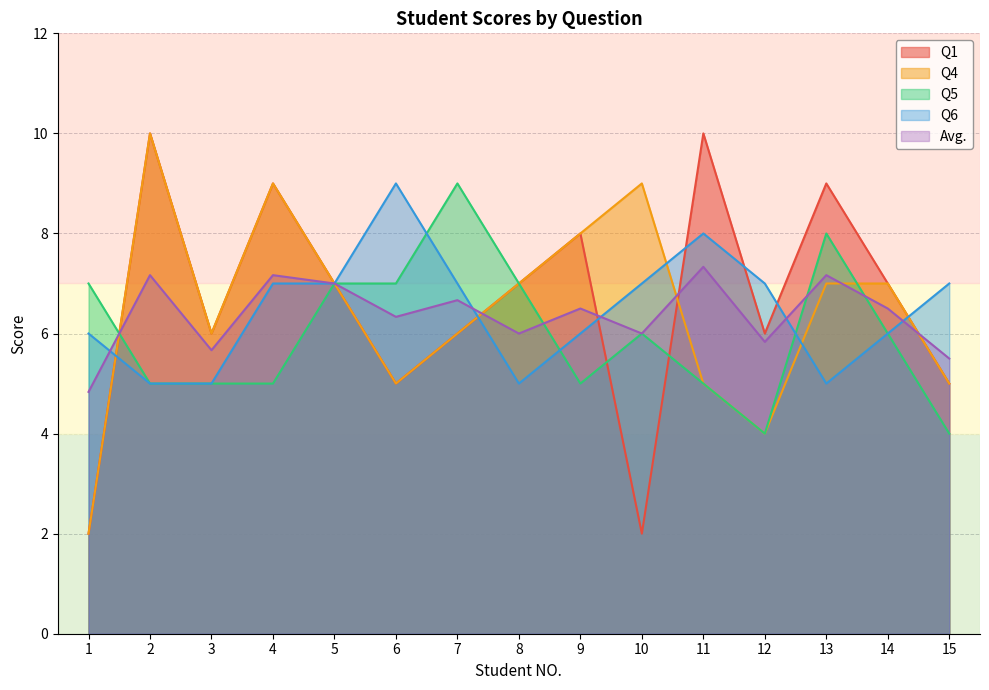

What is the sum of all Avg. values?

95.7